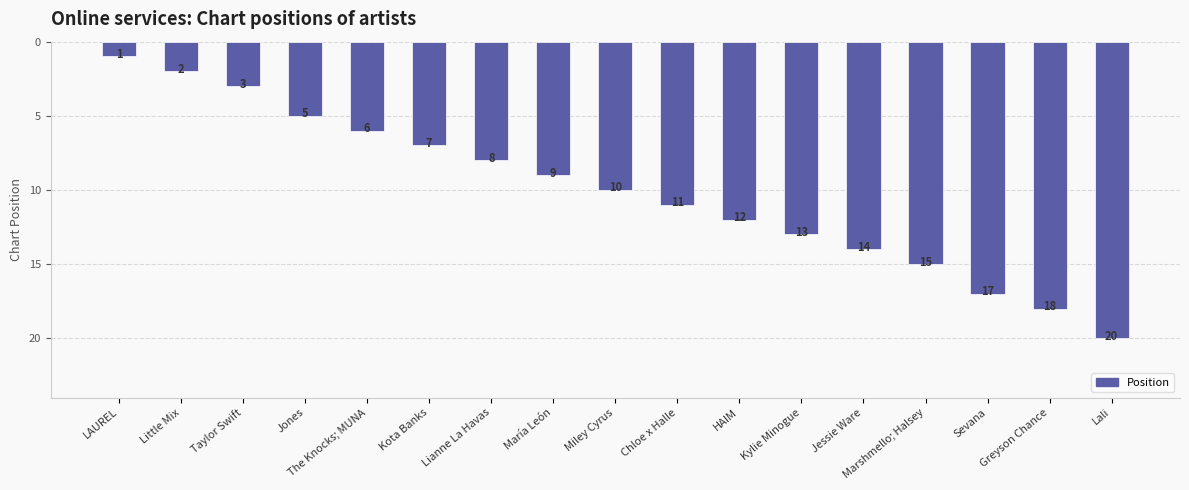

The chart shows a value of 6 at Sevana. True or false?

False